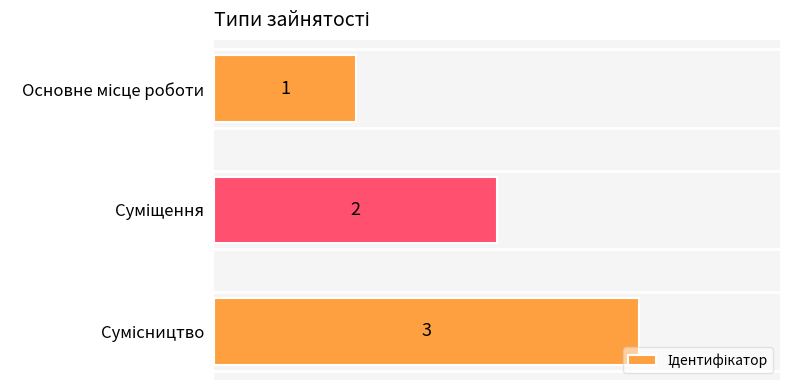

What is the maximum value shown in the chart?

3